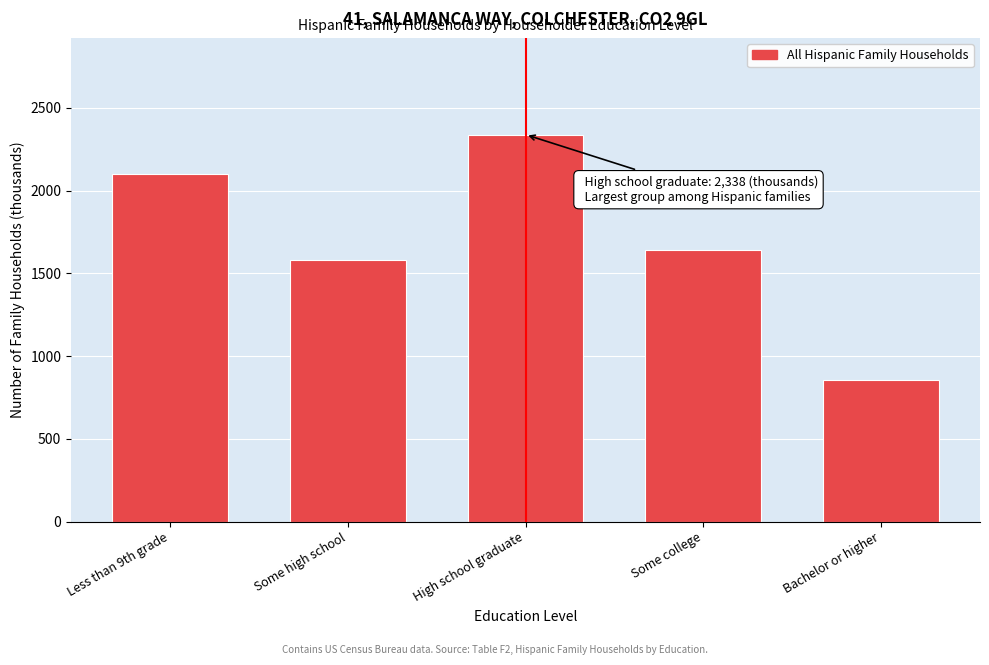

Reading left to right, transcribe all the data shown in this chart.

Less than 9th grade=2100	Some high school=1583	High school graduate=2338	Some college=1642	Bachelor or higher=853